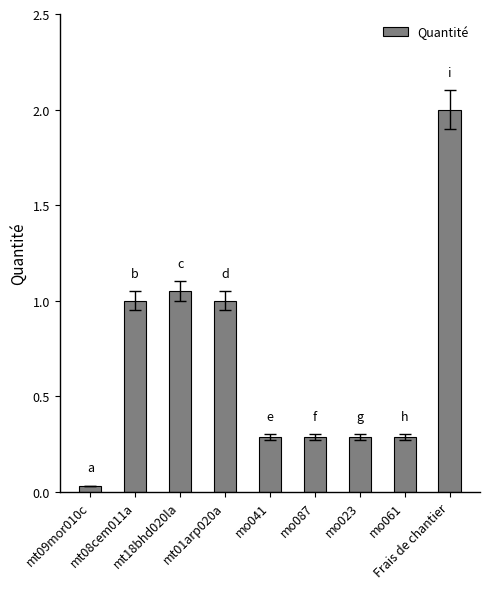

What is the difference between the maximum and minimum values?

2.0